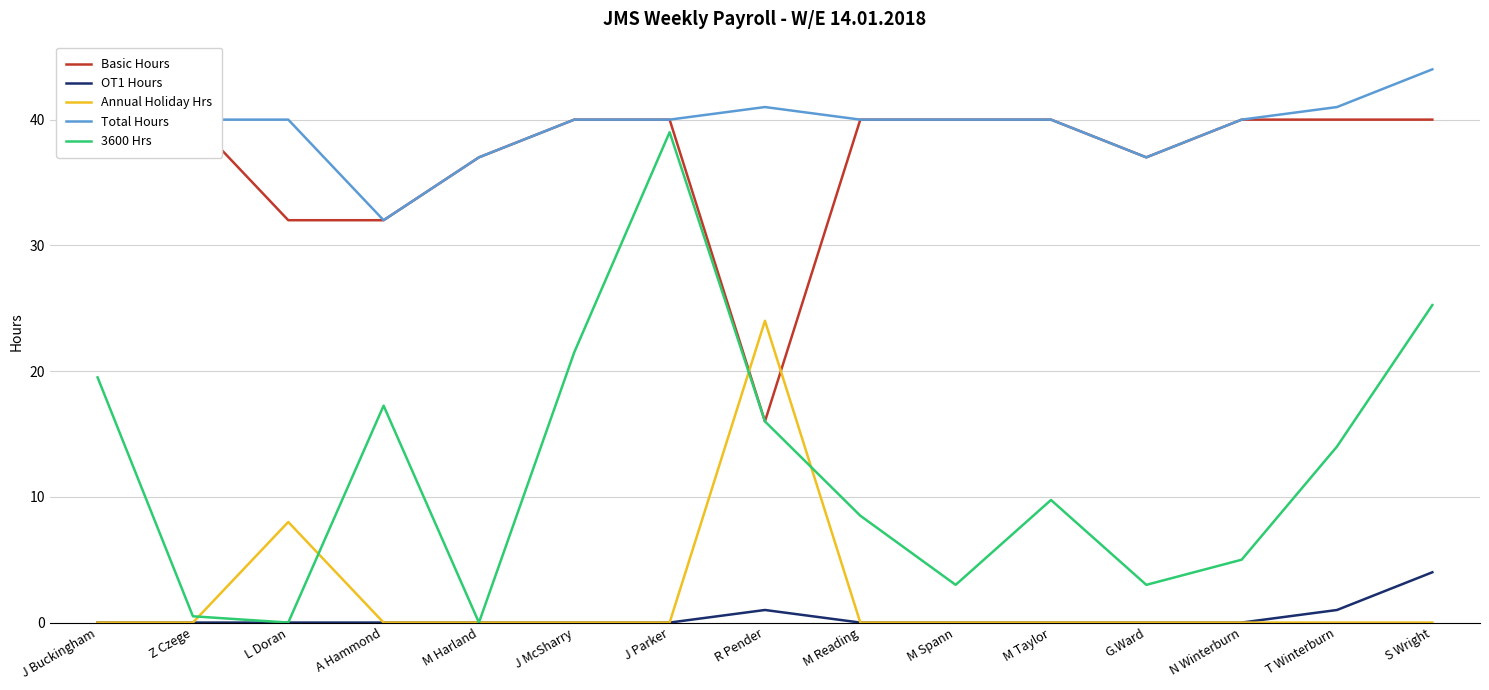

What is the difference between the maximum and minimum values in the OT1 Hours series?

4.0